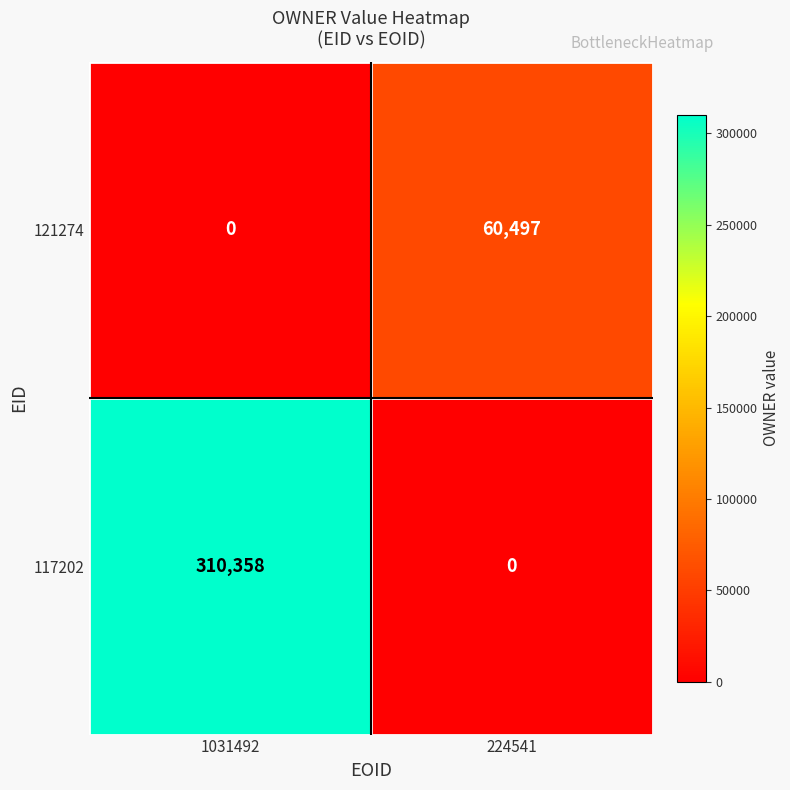

What is the spread (max minus min) of values at 1031492?

310358